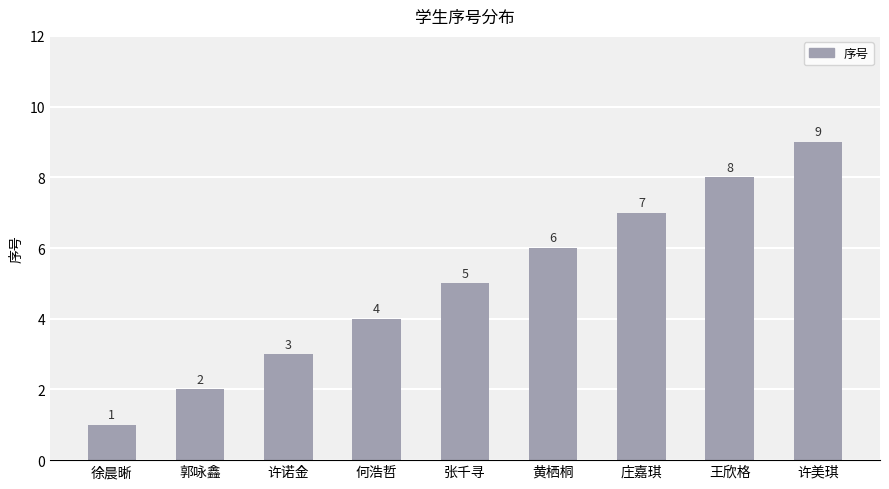

What is the smallest value displayed?

1